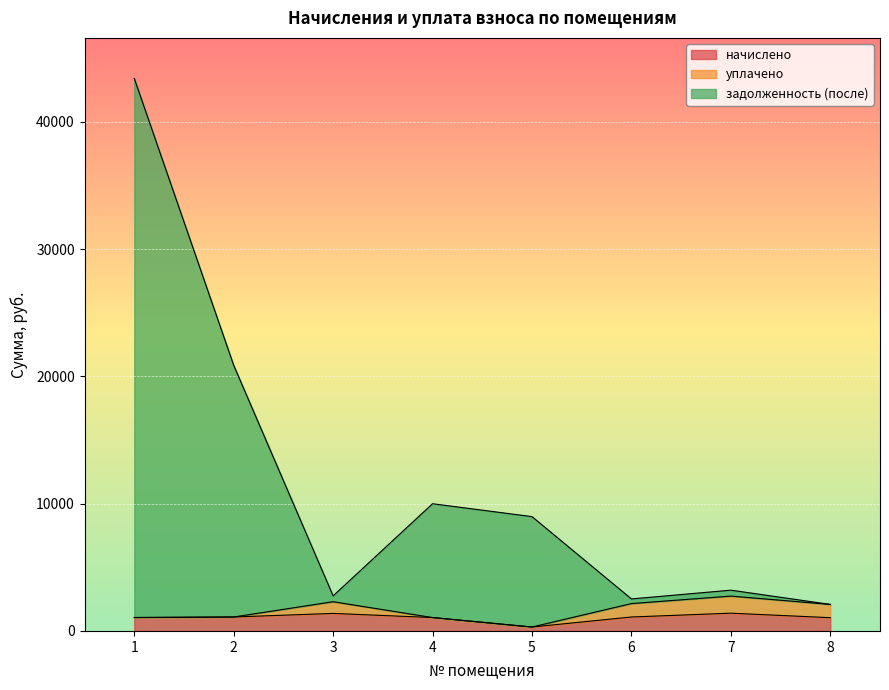

Which category has the highest value in the начислено series?

7